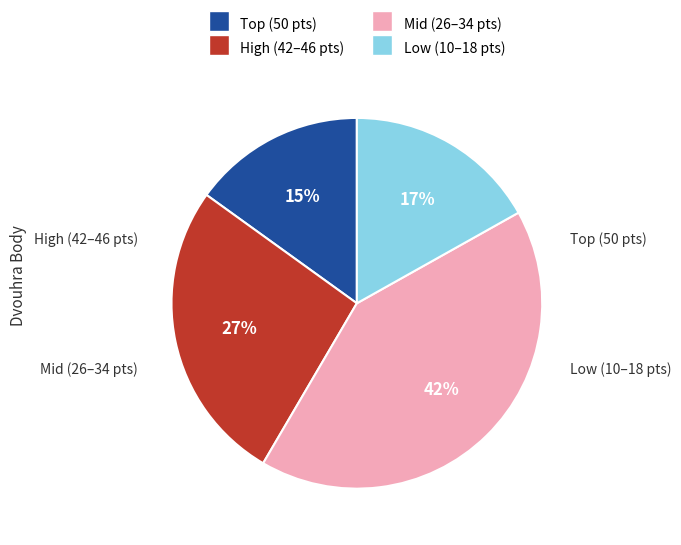

Does any single category account for the majority?

No